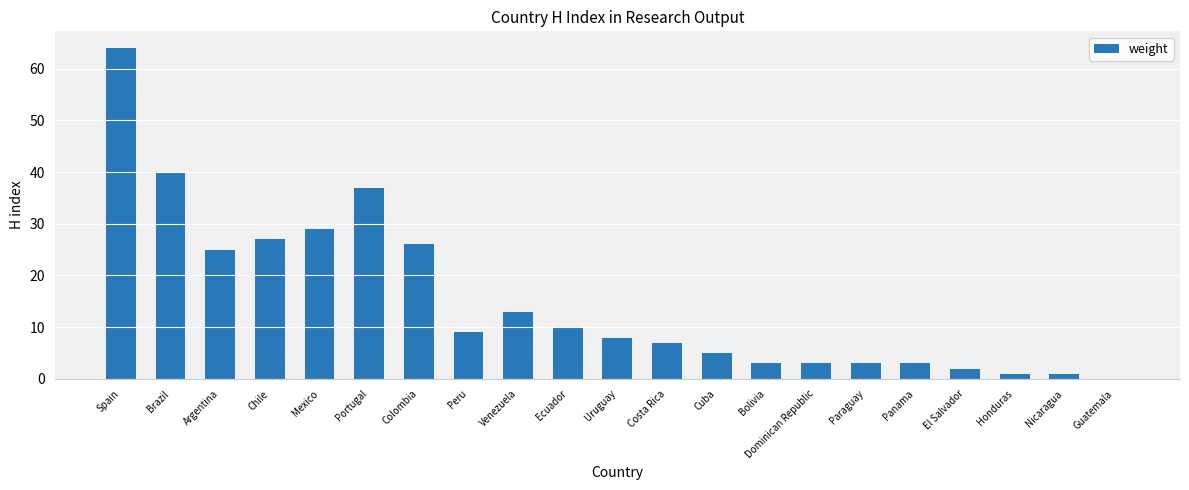

The value at Venezuela is 5. True or false?

False